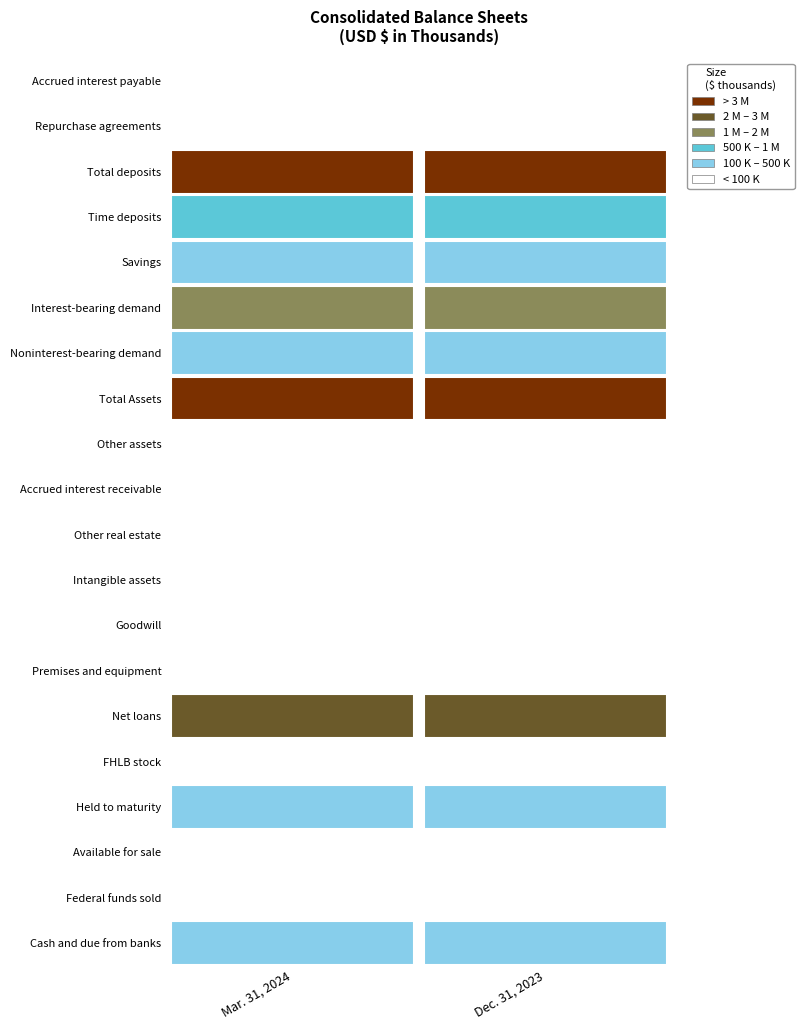

List the labels in order of Federal funds sold value, smallest first.

Dec. 31, 2023, Mar. 31, 2024